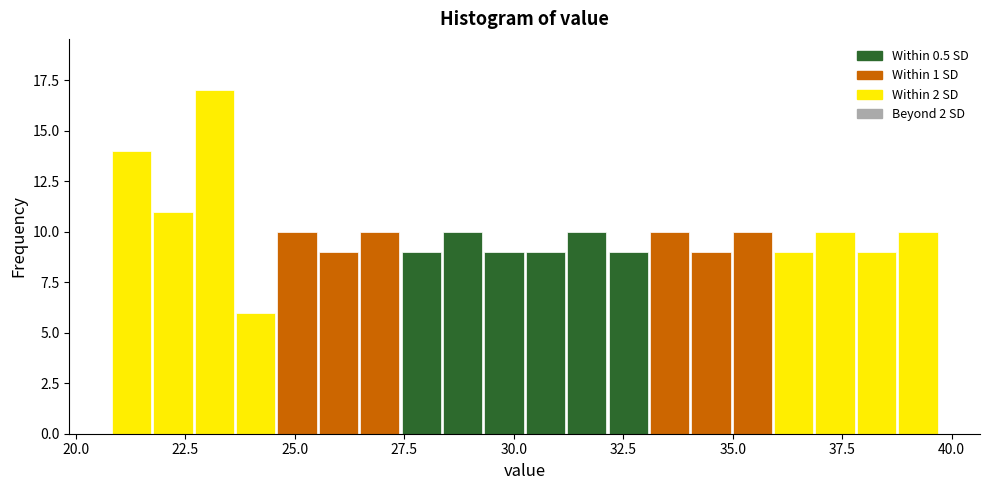

Read against the x-axis, roughly where is the centre of the tallest bar?

23.0